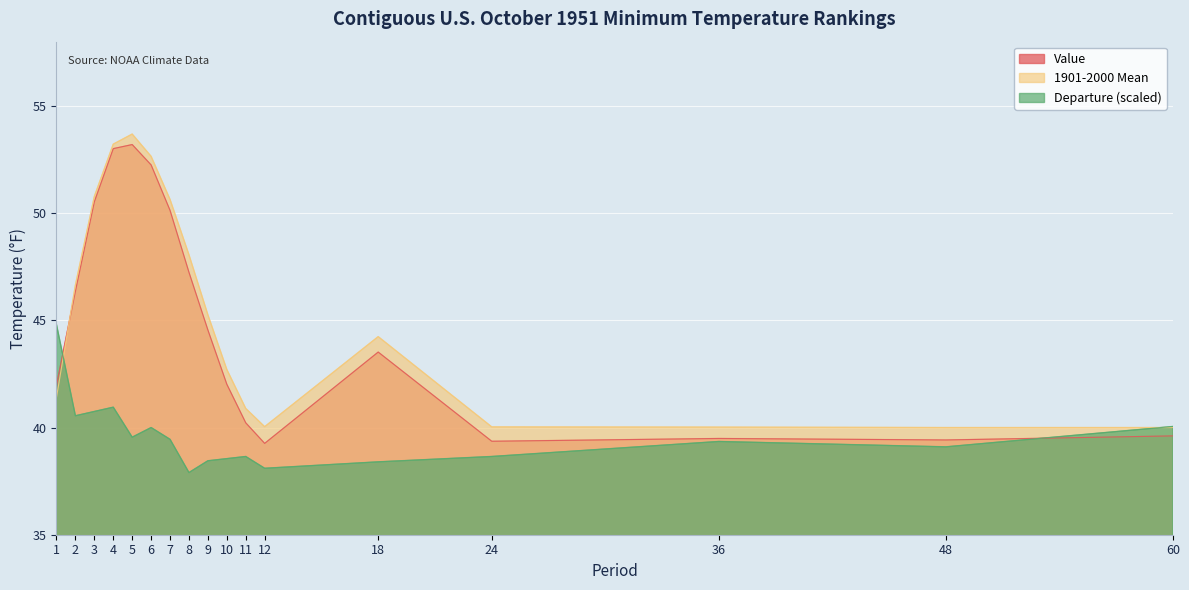

What is the value of the Value point at the 12th from the left?

39.3